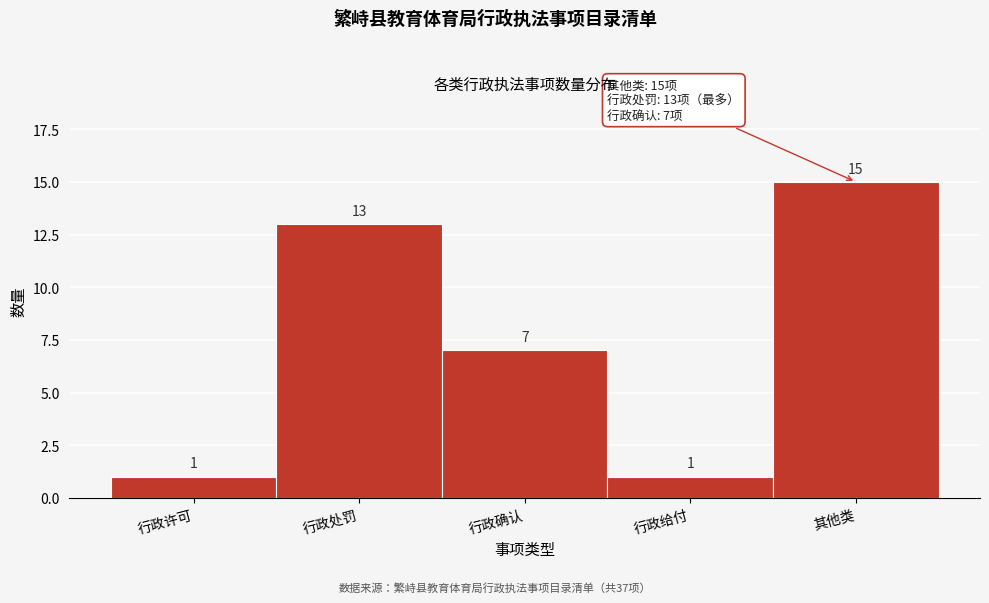

Reading right to left, transcribe all the data shown in this chart.

其他类=15	行政给付=1	行政确认=7	行政处罚=13	行政许可=1